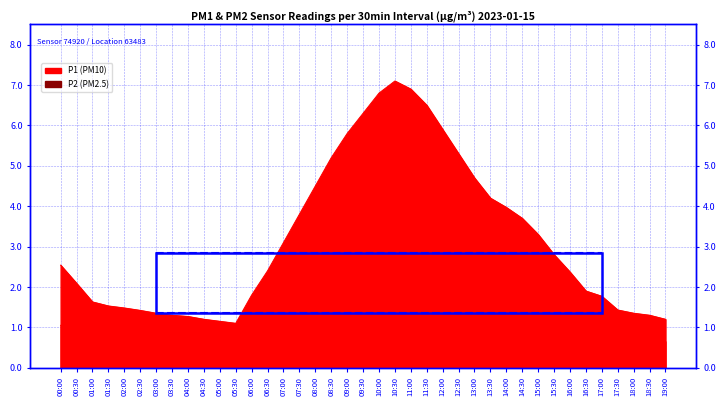

How many distinct data groups are displayed?

2